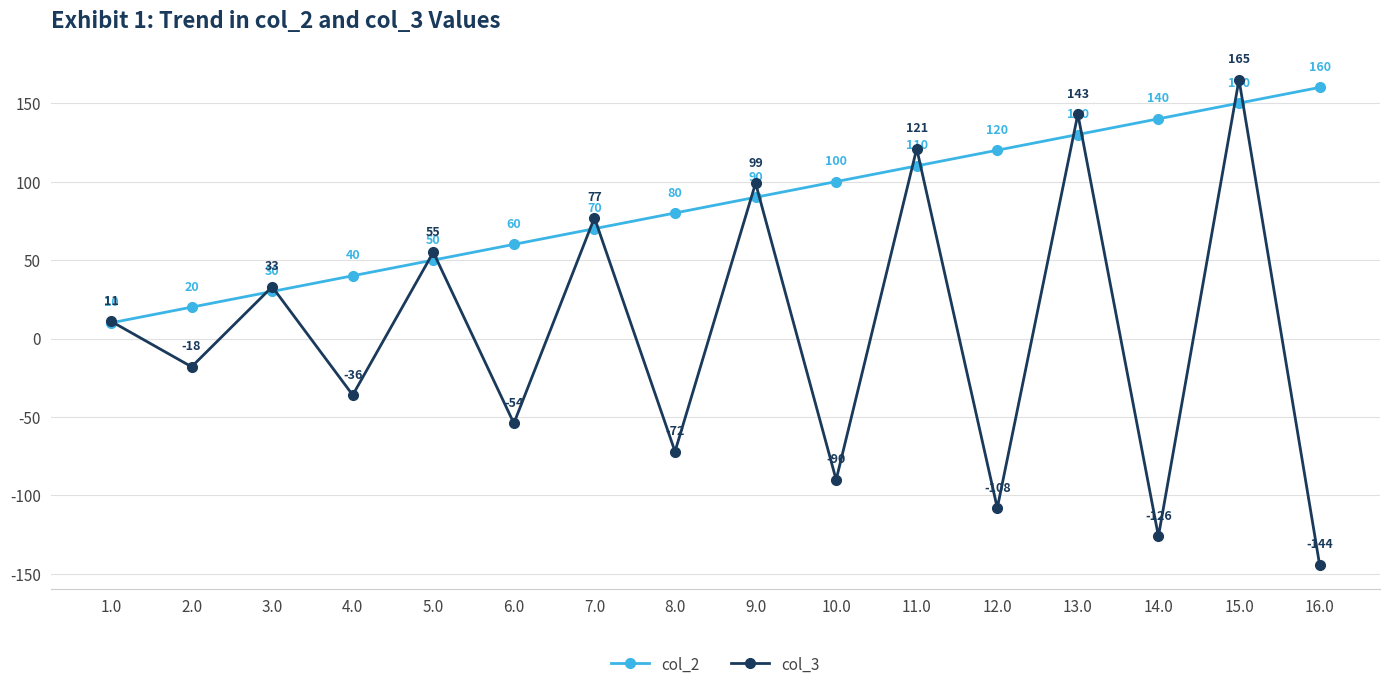

After their last crossing, which series has the higher values: col_2 or col_3?

col_2